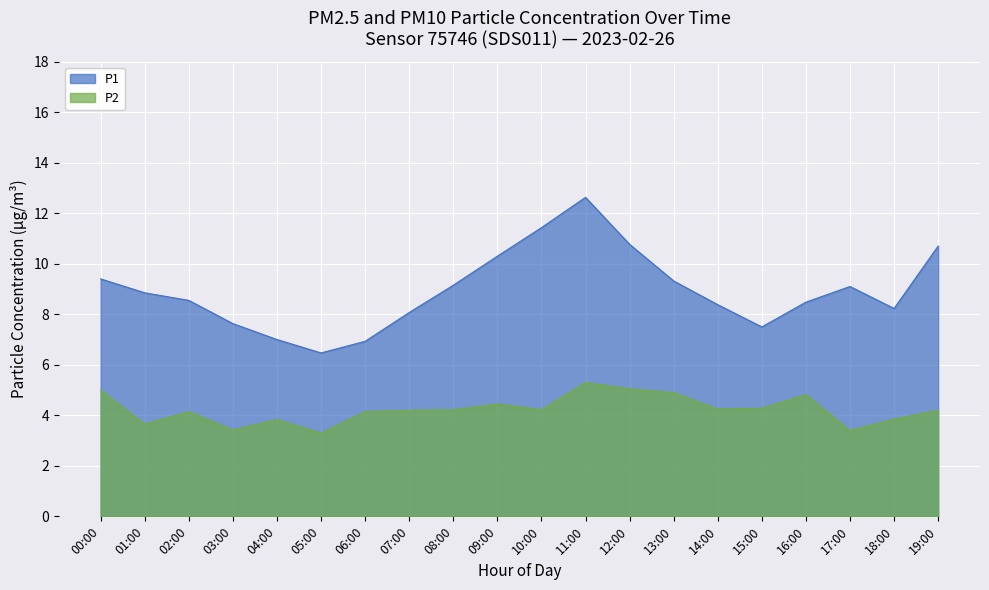

Between 03:00 and 18:00, which series saw the biggest shift?

P1